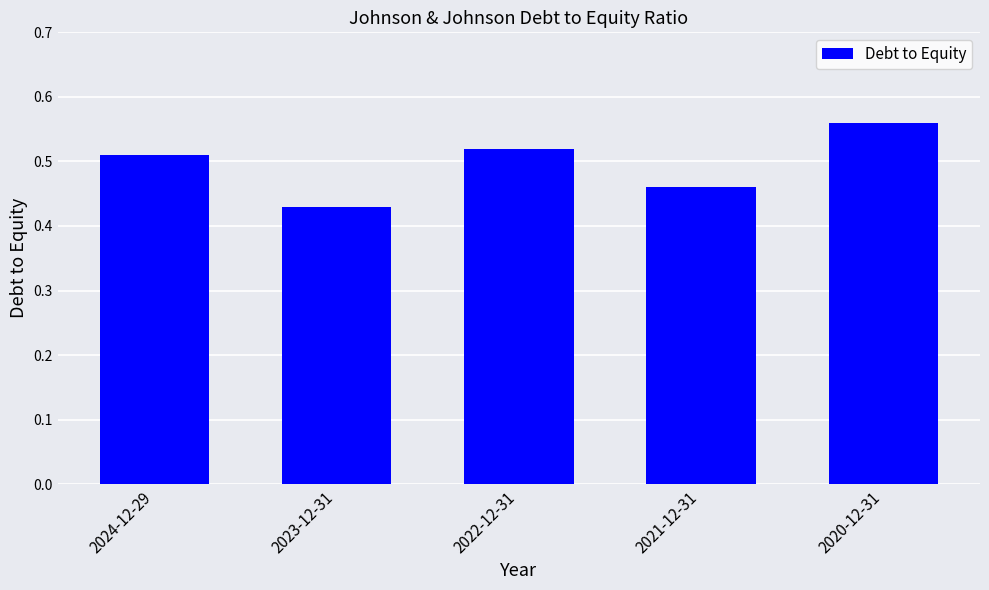

Rank the categories by value from lowest to highest.

2023-12-31, 2021-12-31, 2024-12-29, 2022-12-31, 2020-12-31